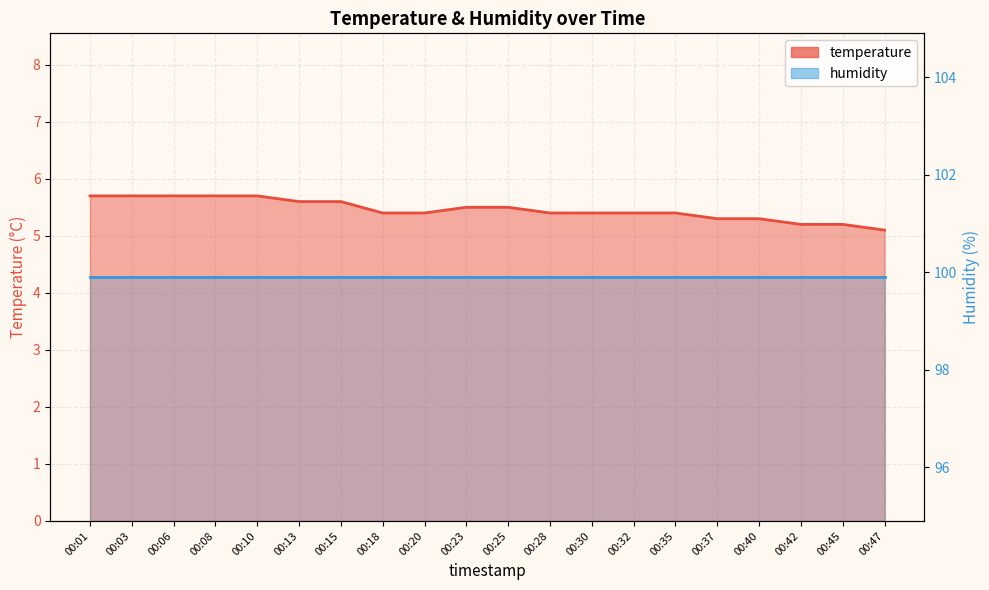

What is the sum of the values at 00:32 and 00:28?

10.8